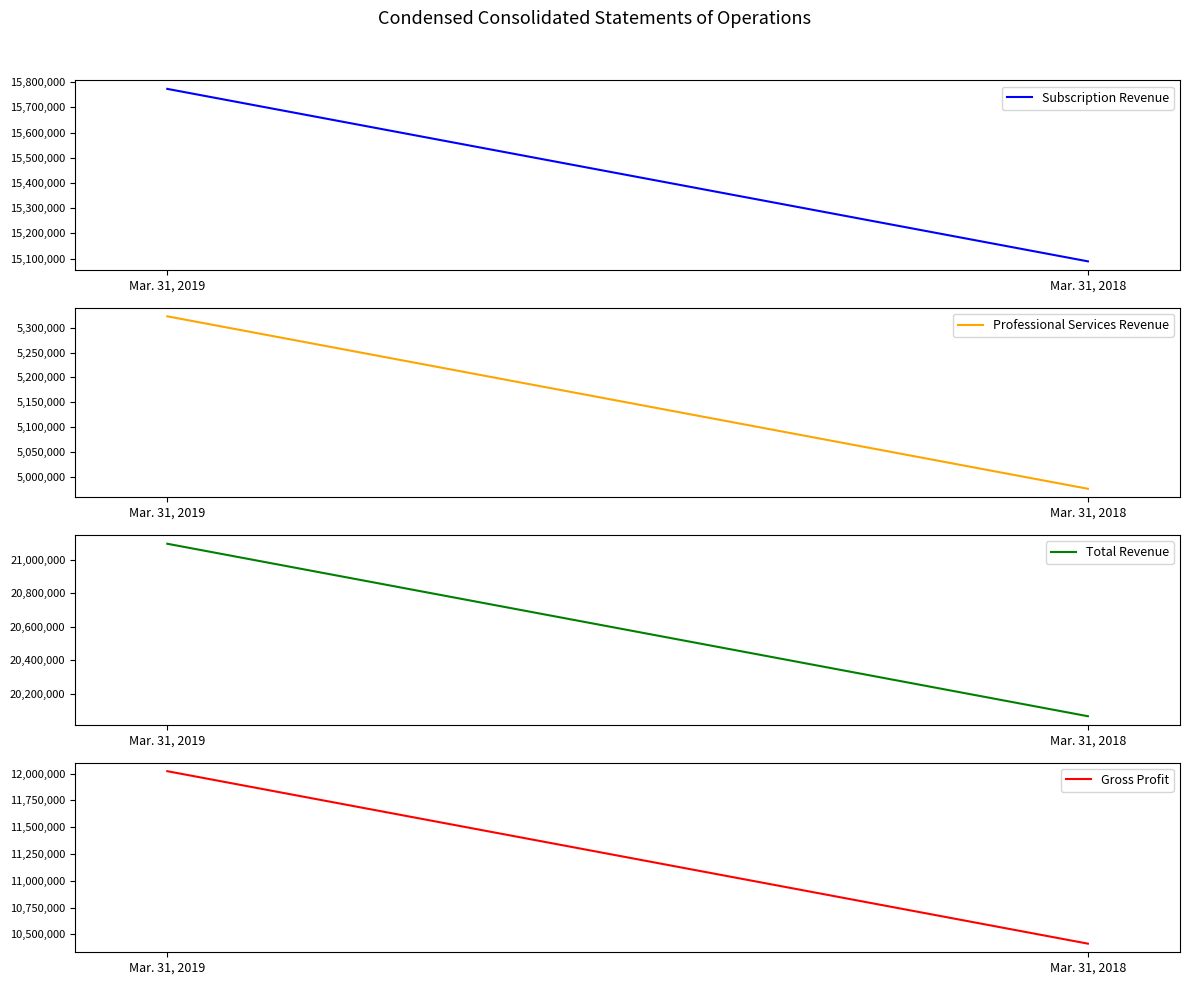

Is the value of Subscription Revenue at Mar. 31, 2019 greater than the value of Gross Profit at Mar. 31, 2018?

Yes